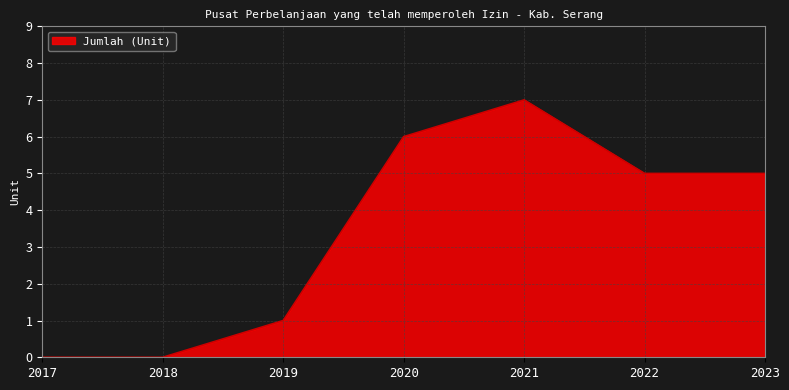

What is the maximum value shown in the chart?

7